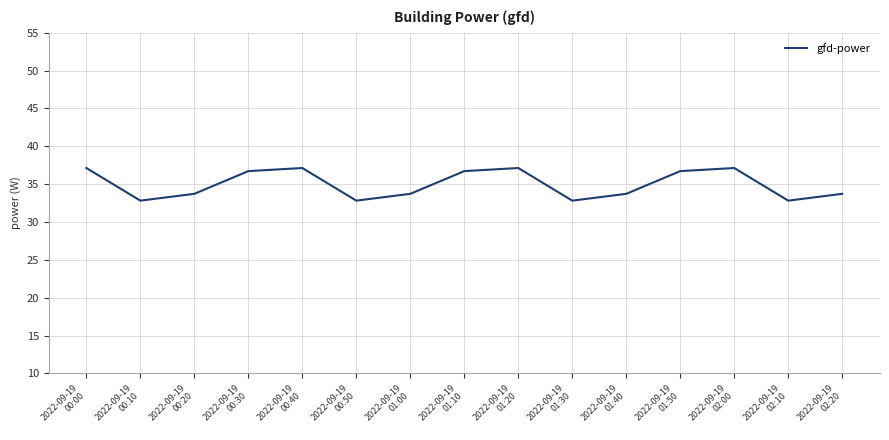

How many categories are shown in the chart?

15